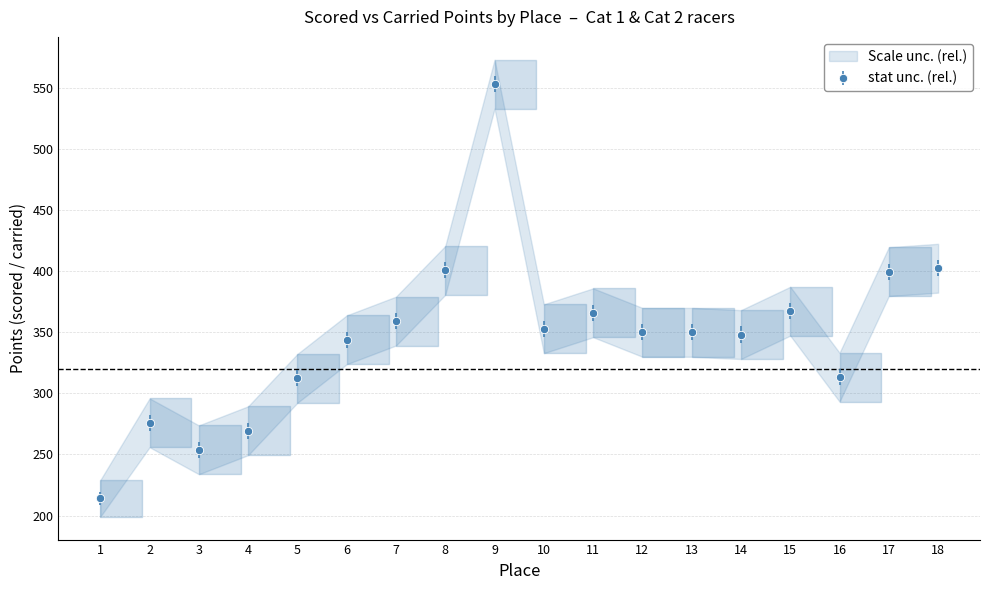

In Scored Points, how many points are higher than both neighbors (excluding endpoints)?

4